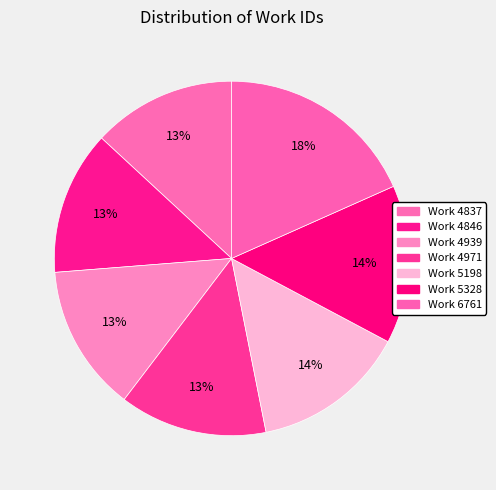

Is there any slice that represents more than half of the pie?

No